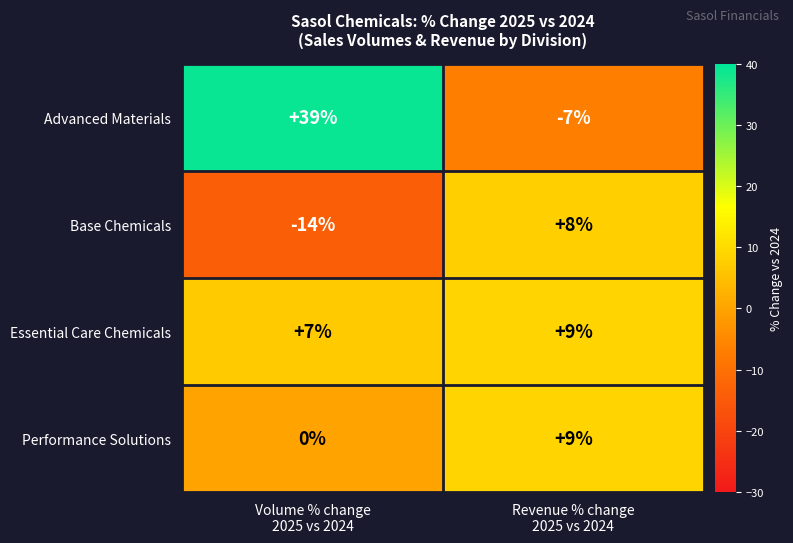

Count the number of categories in the chart.

2